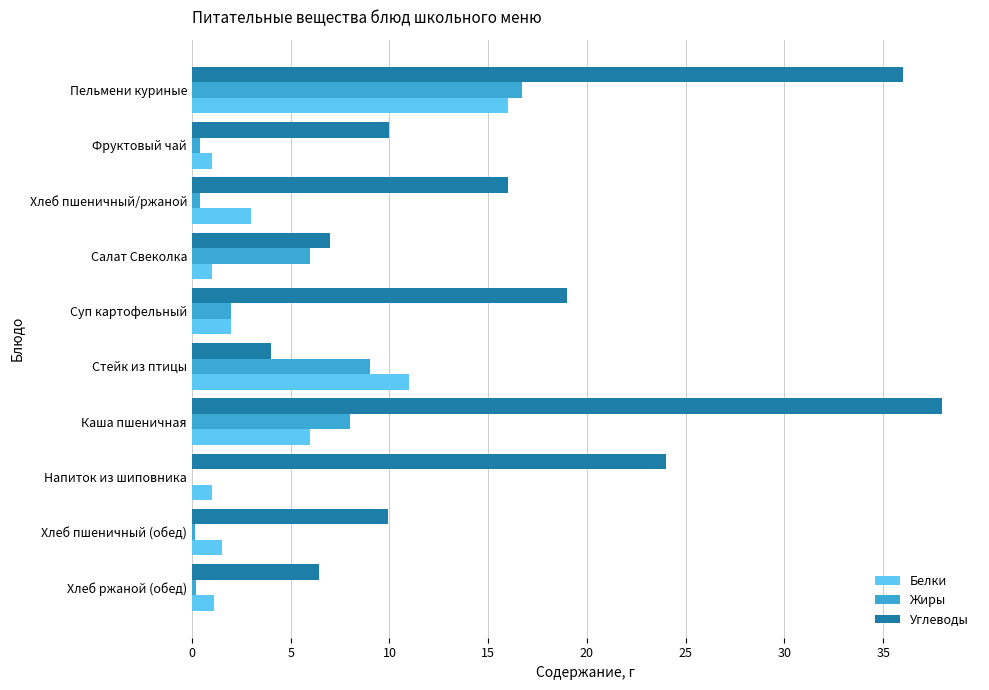

True or false: Углеводы has a value of 10.0 at Фруктовый чай.

True